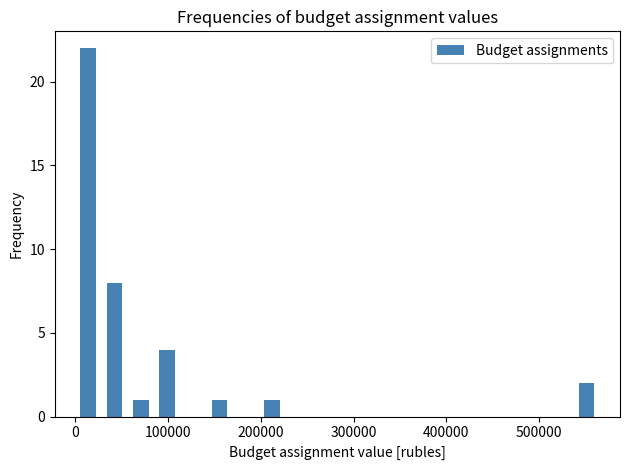

Around what value on the x-axis is the tallest bar? Give the approximate position of its centre, as read against the axis.

10000